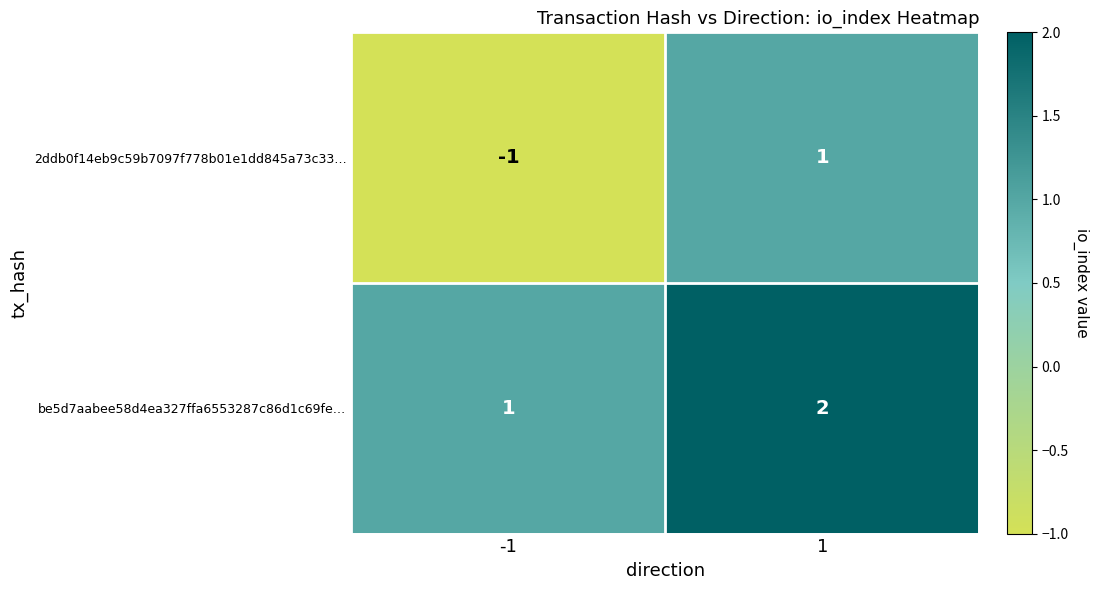

At how many categories does at least one series exceed 0?

2